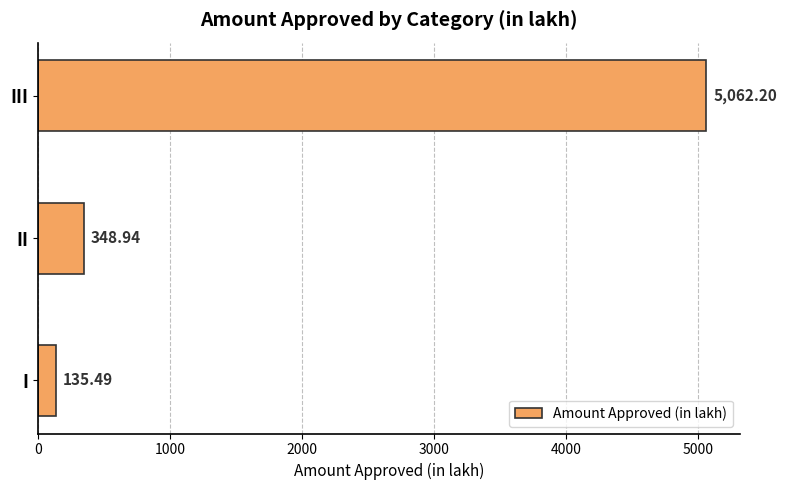

List the labels in order of value, largest first.

III, II, I